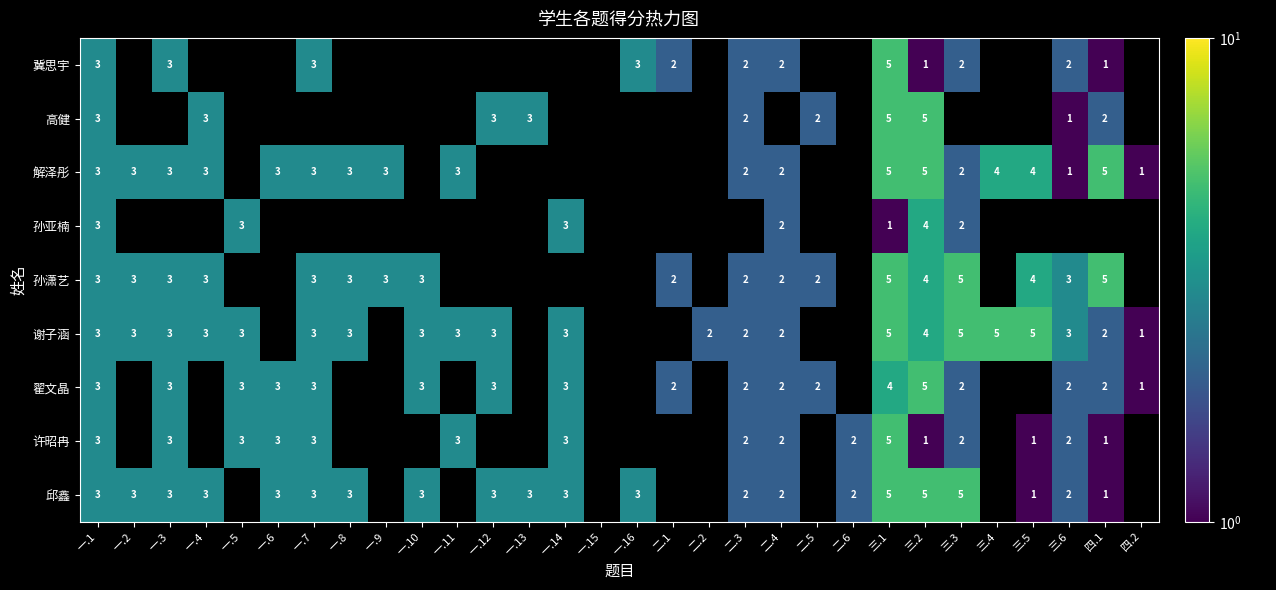

What is the difference between the 翟文晶 values at 三.2 and 二.4?

3